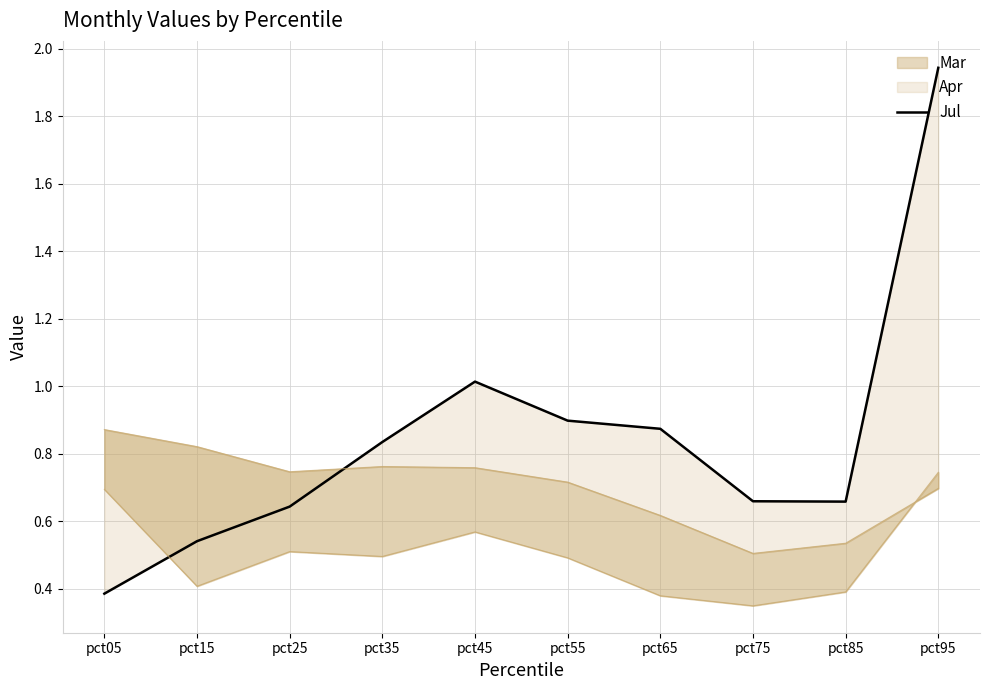

Reading left to right, list all the values displayed in this chart.

pct05=0.4	pct15=0.5	pct25=0.6	pct35=0.8	pct45=1.0	pct55=0.9	pct65=0.9	pct75=0.7	pct85=0.7	pct95=1.9